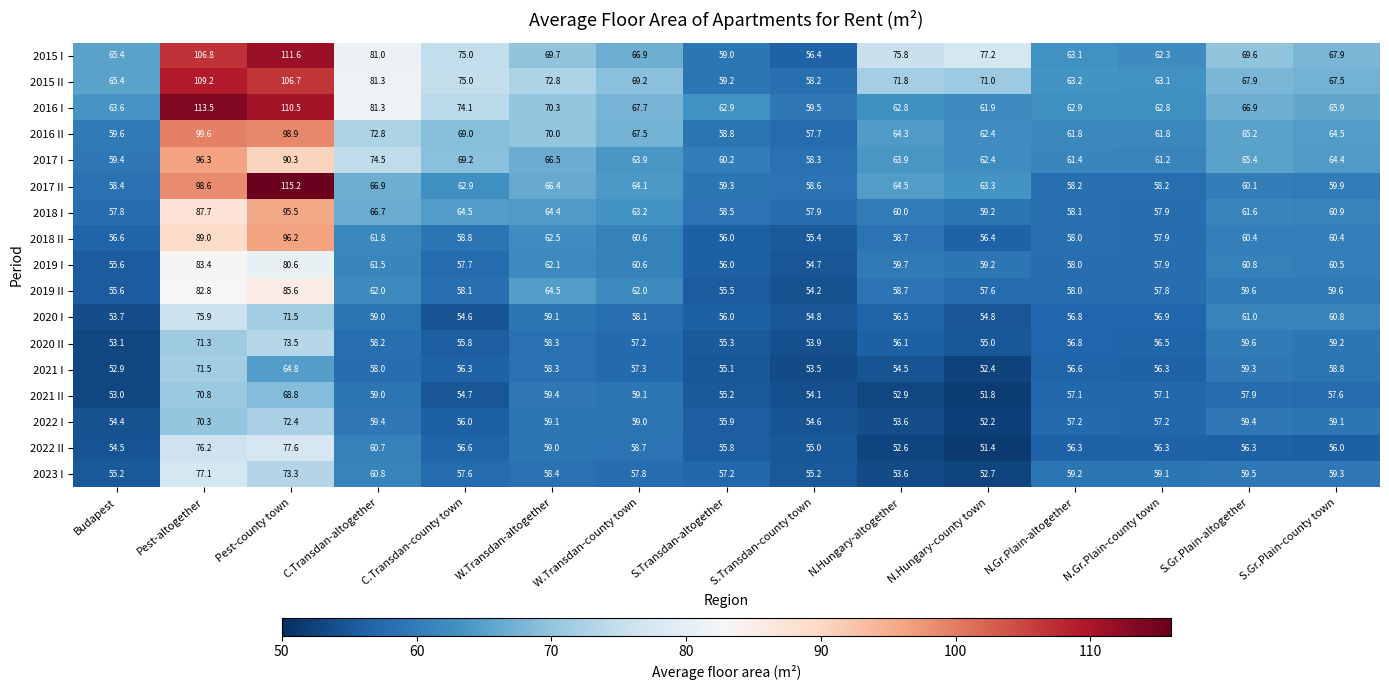

Is the value of 2017 I at C.Transdan-county town greater than the value of 2018 I at N.Gr.Plain-altogether?

Yes